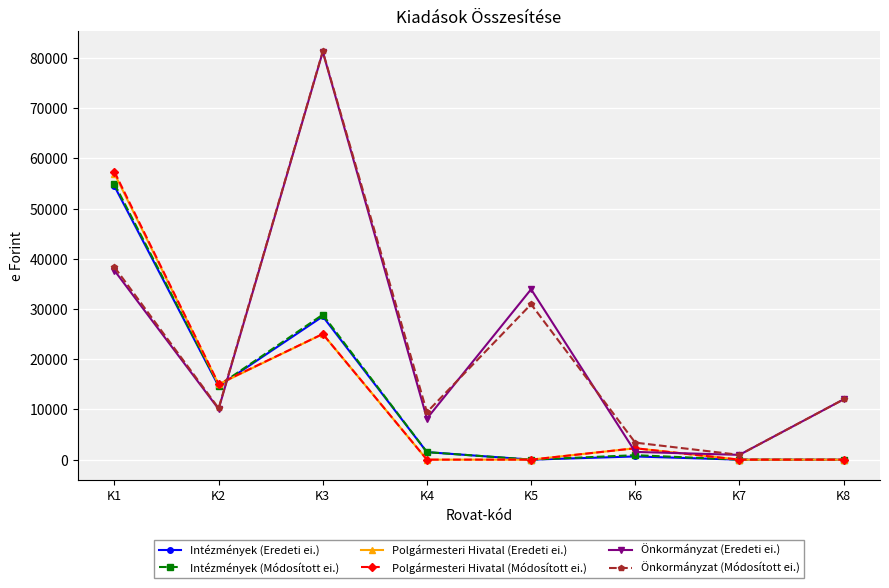

What are all the series names shown in the legend?

Intézmények (Eredeti ei.), Intézmények (Módosított ei.), Polgármesteri Hivatal (Eredeti ei.), Polgármesteri Hivatal (Módosított ei.), Önkormányzat (Eredeti ei.), Önkormányzat (Módosított ei.)